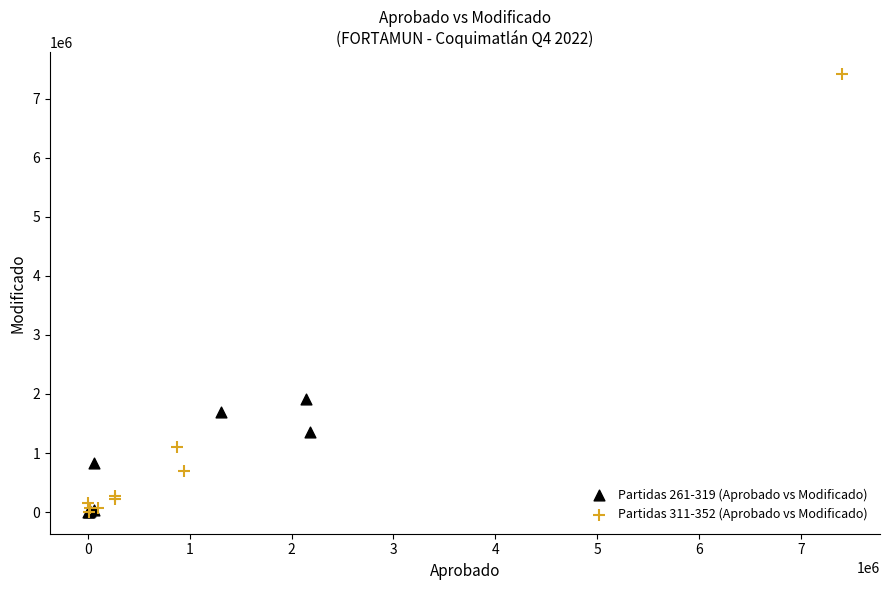

Which series has the largest Y range (max minus min)?

Partidas 311-352 (Aprobado vs Modificado)